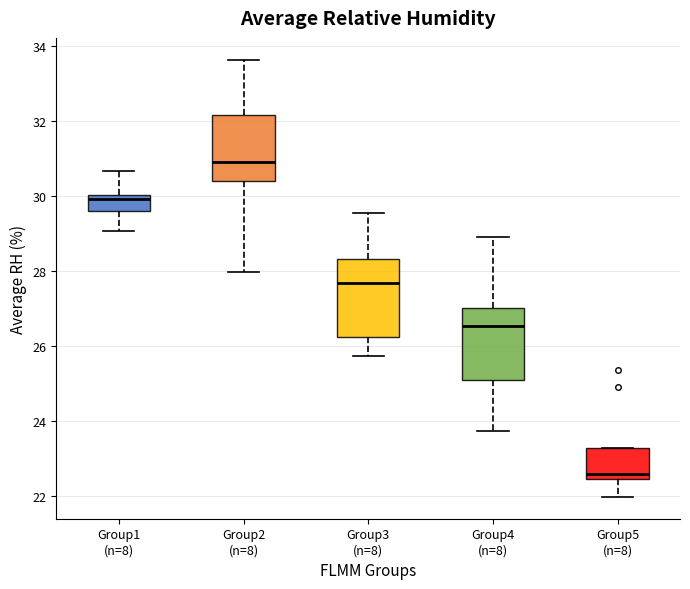

Reading left to right, transcribe this box plot: for each box, give where its median line is, the range the box spans, and where its two whiskers end, as read against the y-axis. The values are not printed on the chart, so give them approximately, as read against the axis.

Group1 (n=8): median 30.0 (just below the box's upper edge), box 29.6 to 30.0, whiskers 29.0 to 30.6
Group2 (n=8): median 31.0, box 30.4 to 32.2, whiskers 28.0 to 33.6
Group3 (n=8): median 27.6, box 26.2 to 28.4, whiskers 25.8 to 29.6
Group4 (n=8): median 26.6, box 25.0 to 27.0, whiskers 23.8 to 29.0
Group5 (n=8): median 22.6, box 22.4 to 23.2, whiskers 22.0 to 23.2